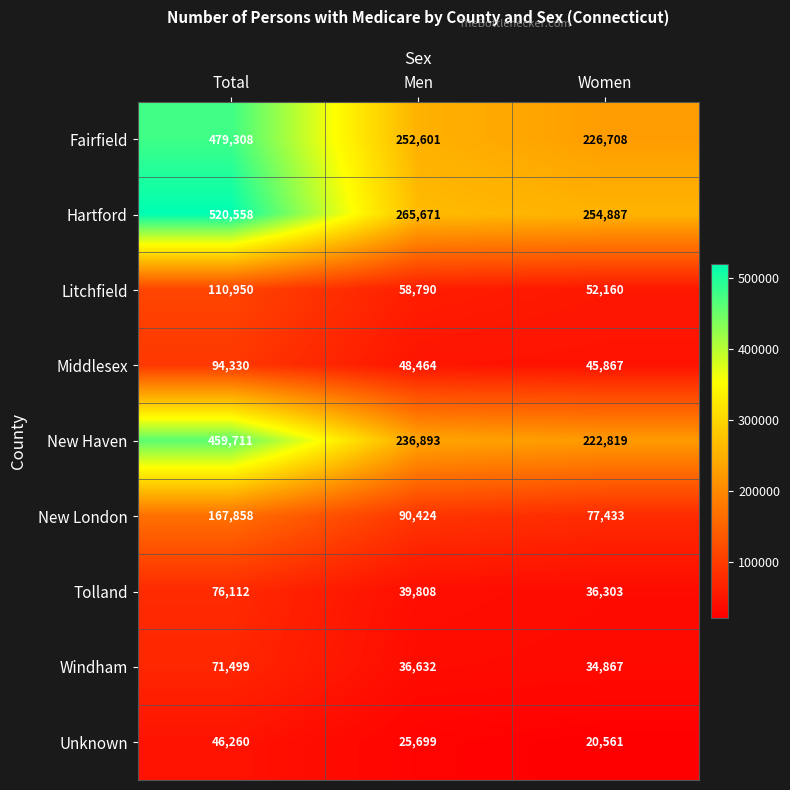

What is the spread (max minus min) of values at Women?

234326